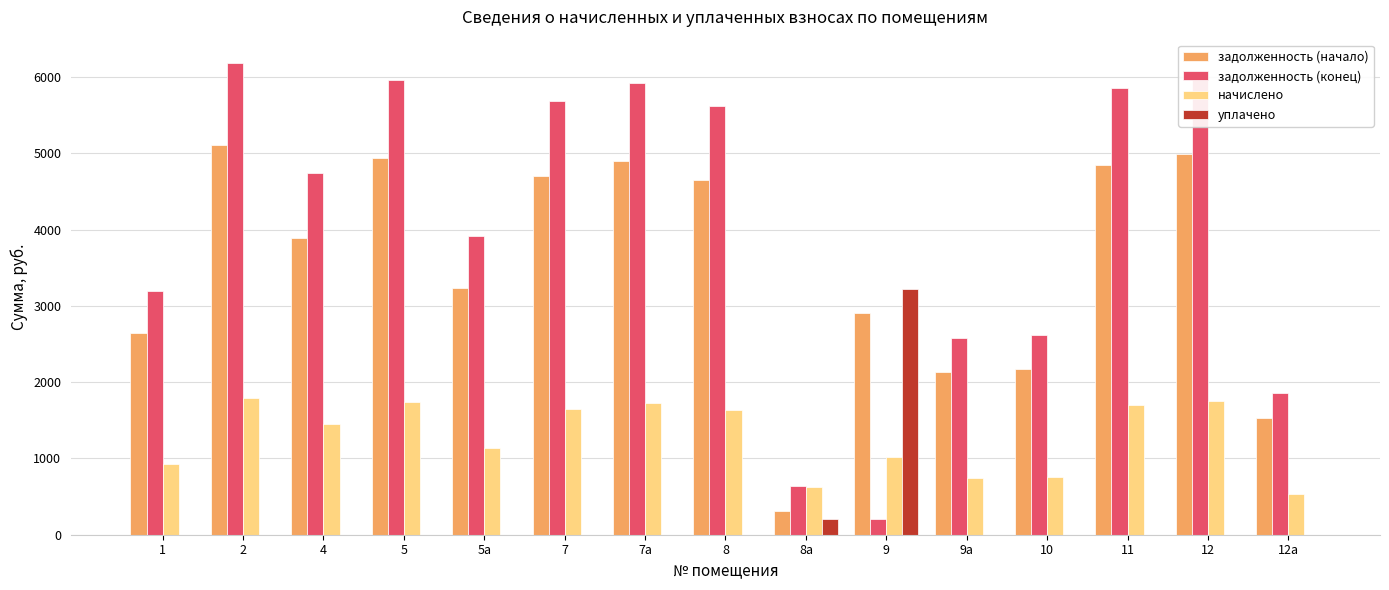

What is the sum of the задолженность (конец) values at 1 and 2?

9375.4